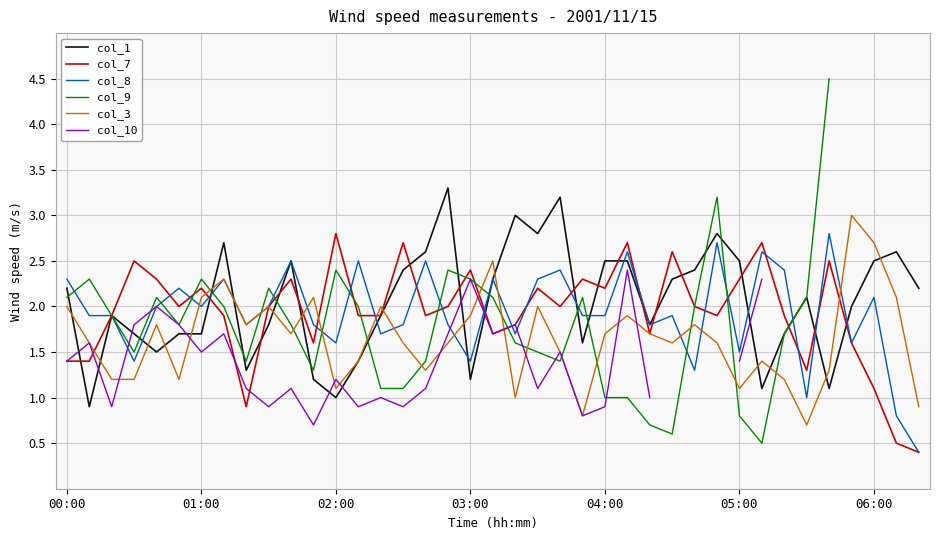

How many lines are shown in the chart?

6